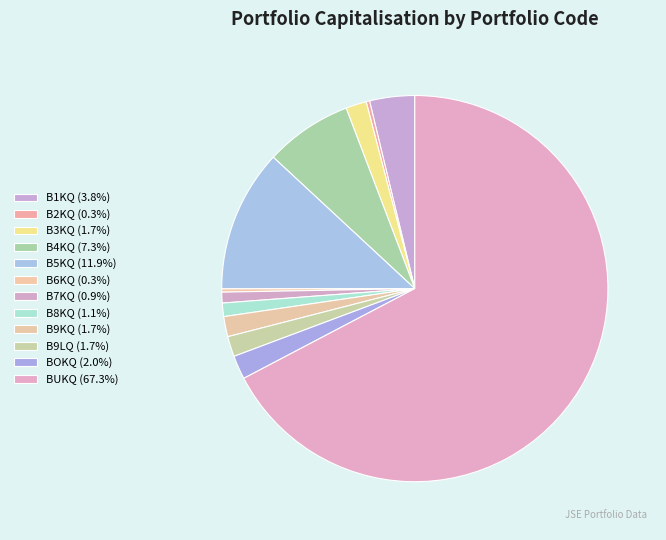

Which category accounts for the majority?

BUKQ